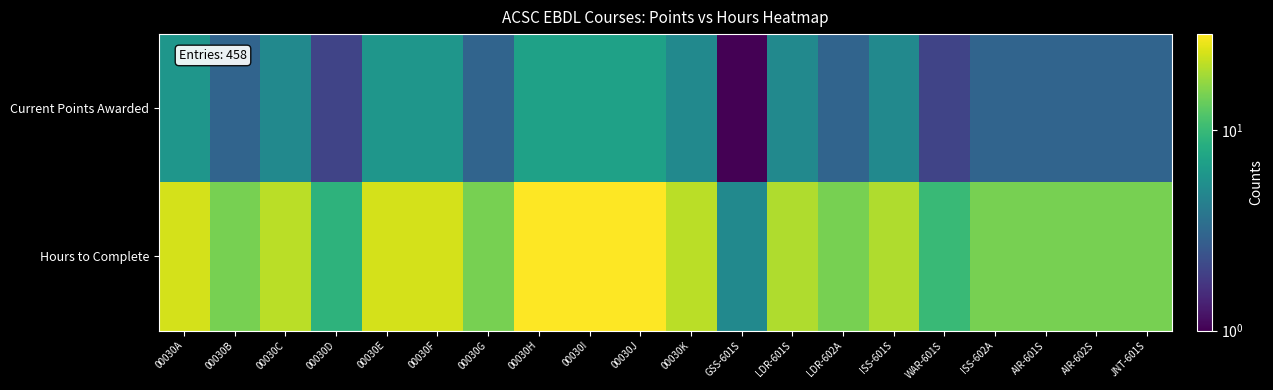

How many distinct data groups are displayed?

2